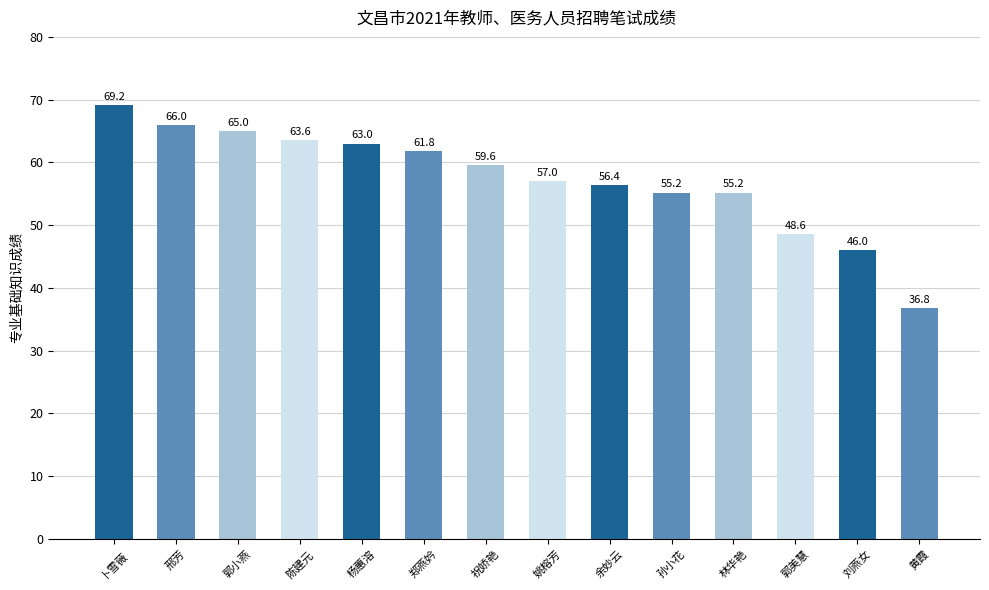

What is the sum of the values at 余妙云 and 郭美慧?

105.0